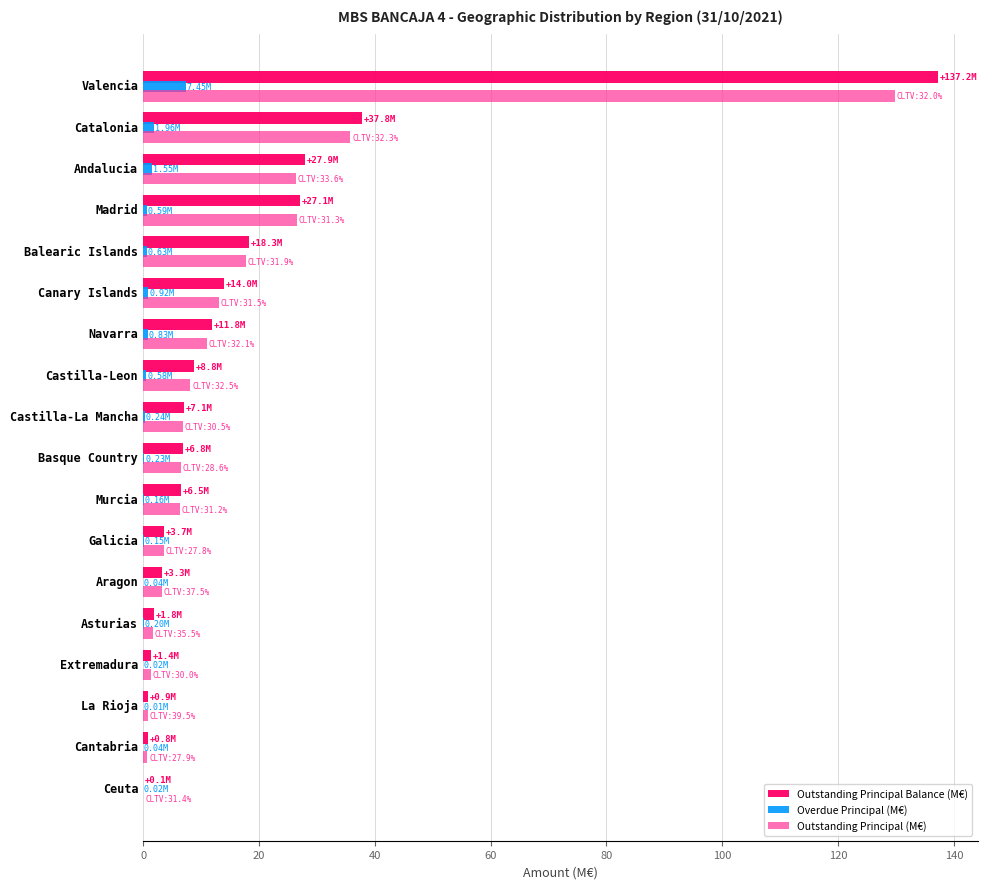

Where is Outstanding Principal Balance (M€) nearest to the value 68?

Catalonia